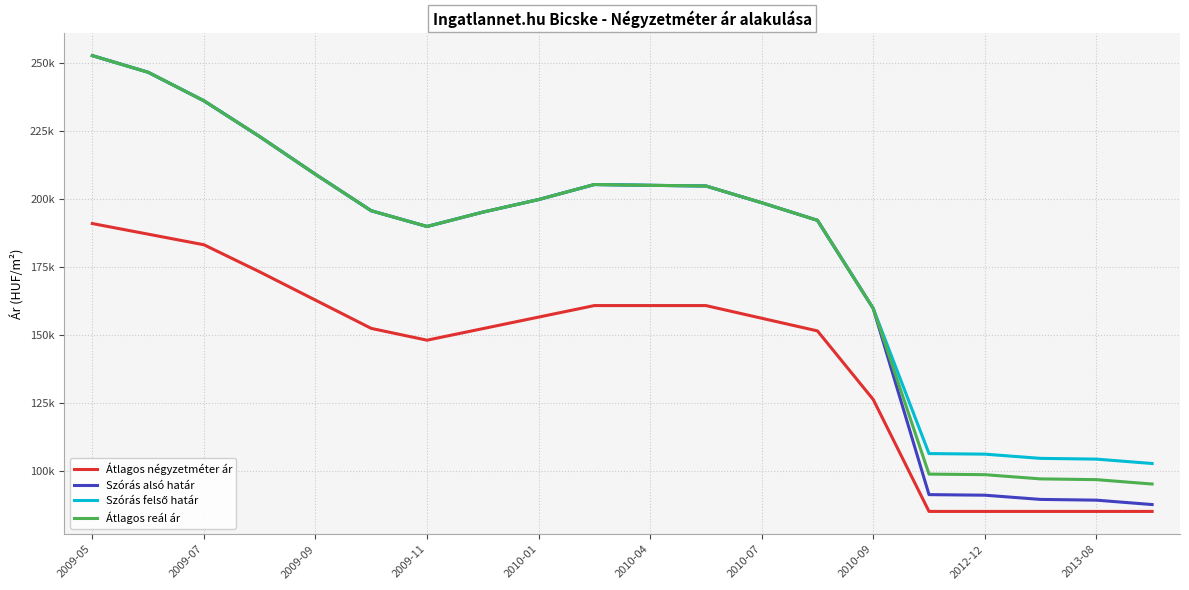

Does the chart have visible grid lines?

Yes